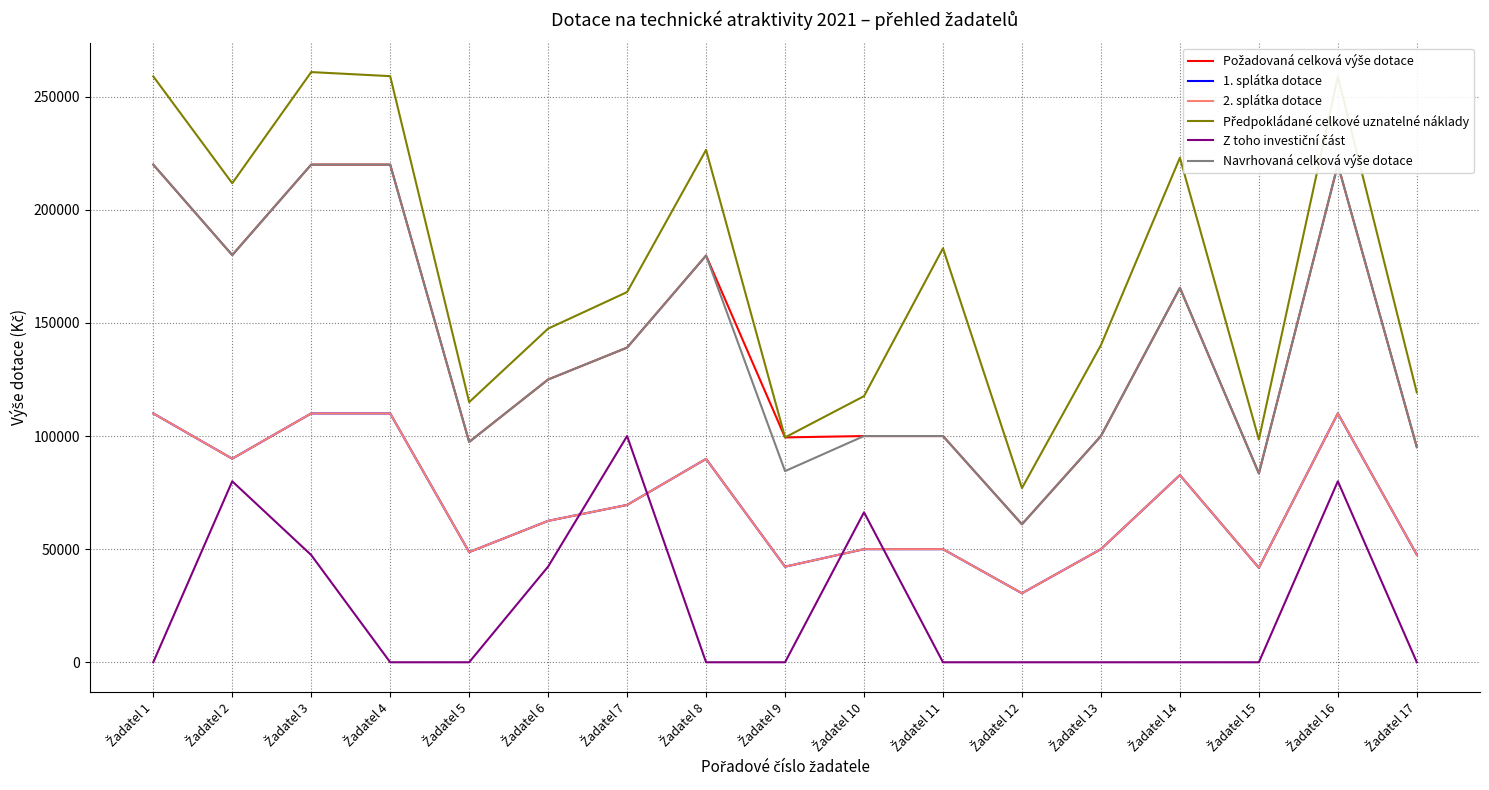

True or false: 1. splátka dotace and Navrhovaná celková výše dotace cross at least once.

False